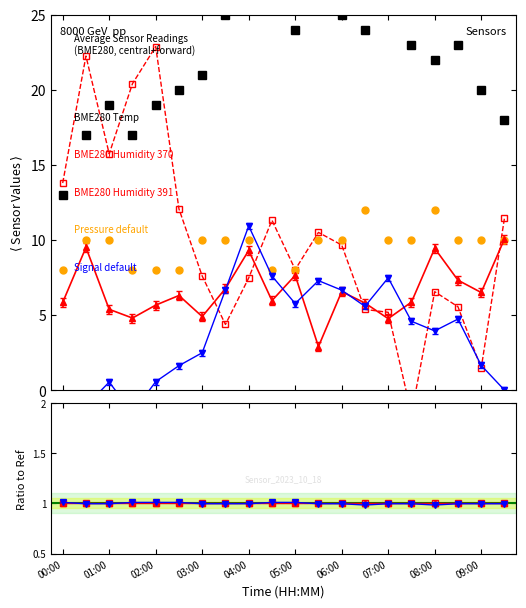

How many categories are shown in the chart?

20